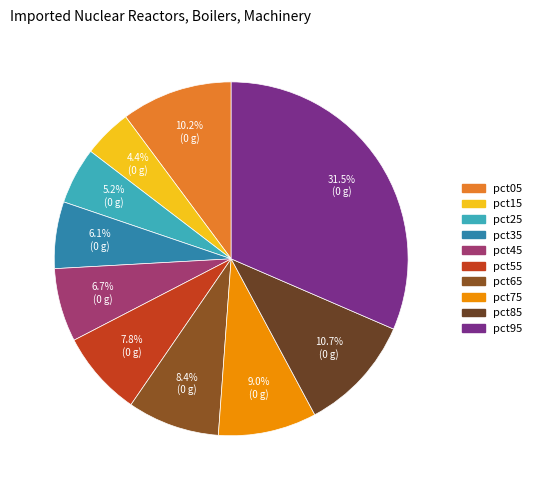

To the nearest percent, what percentage of the pie is pct95?

31%